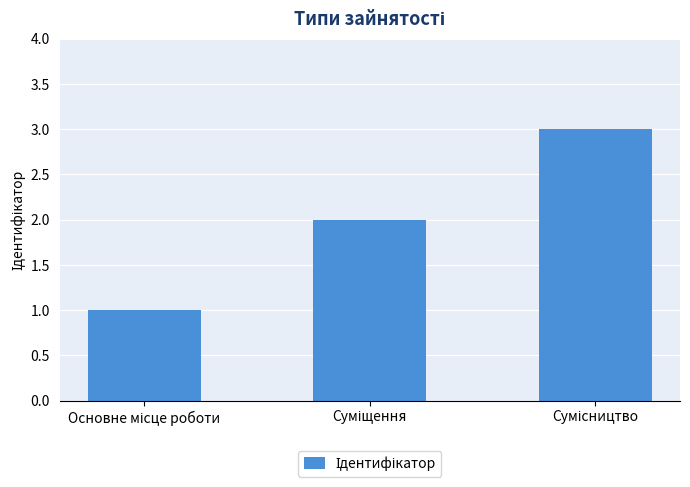

What is the value of the 3rd bar from the left?

3